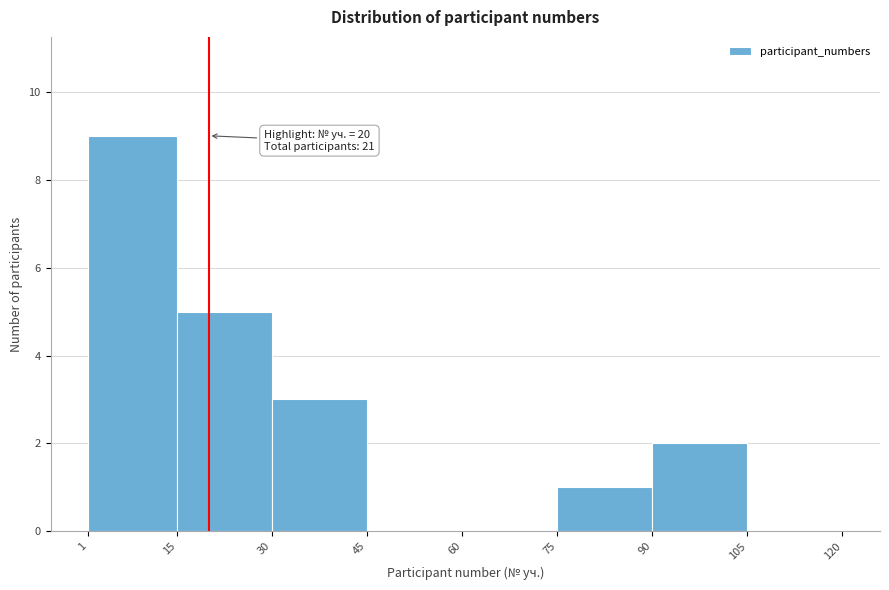

Which range on the x-axis has the tallest bar?

1 to 15